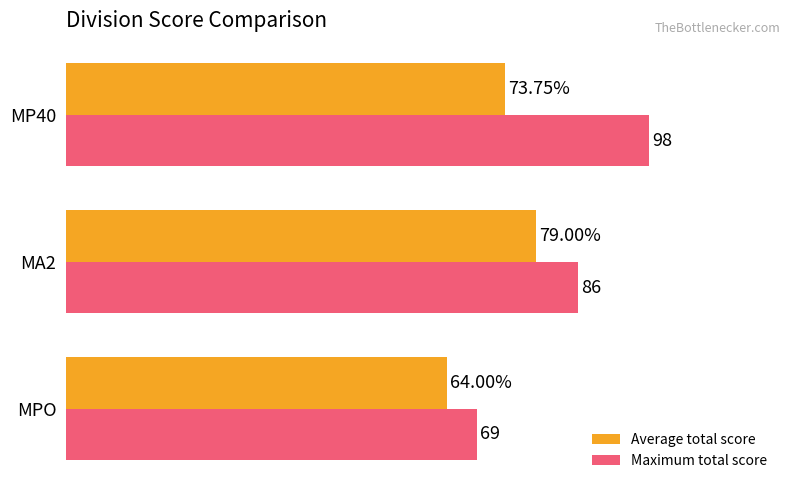

Which series has the largest range (max minus min)?

Maximum total score